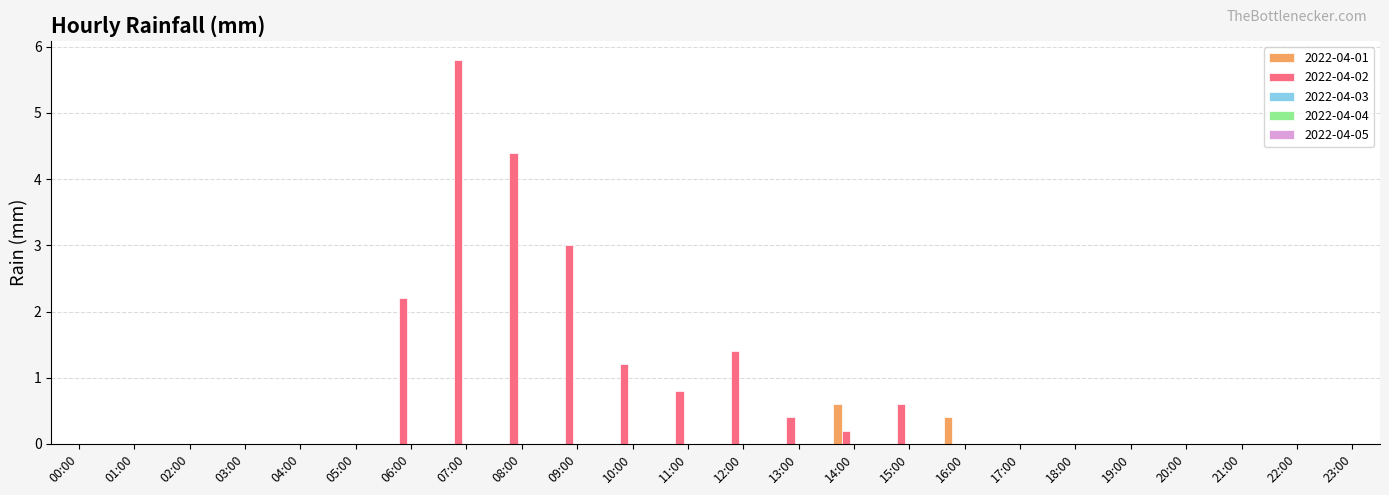

Does the chart contain stacked bars?

No